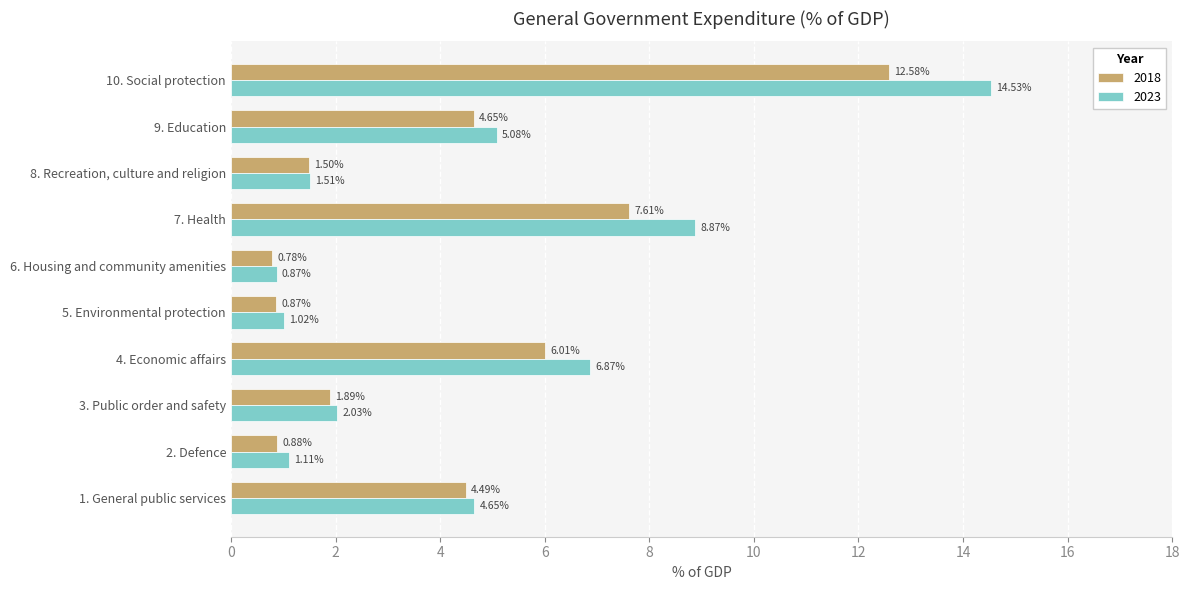

Which series changed the most between 3. Public order and safety and 8. Recreation, culture and religion?

2023